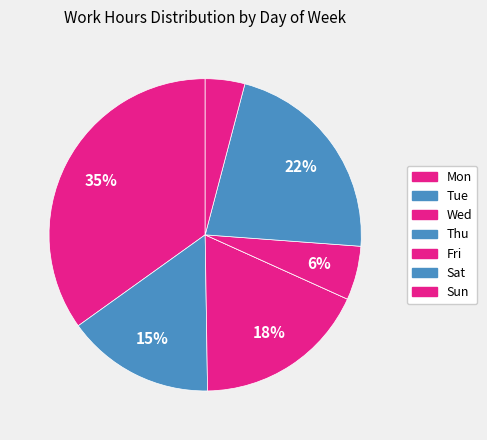

How many slices are in this pie chart?

7